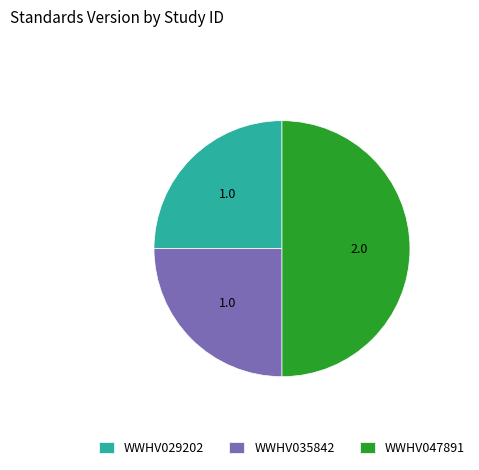

Is WWHV029202 the majority of the pie?

No